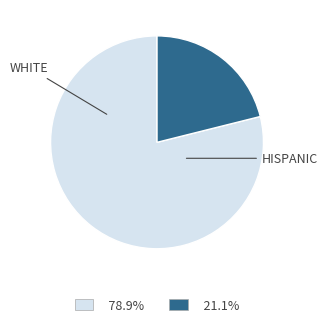

Is there a majority slice in this chart?

Yes